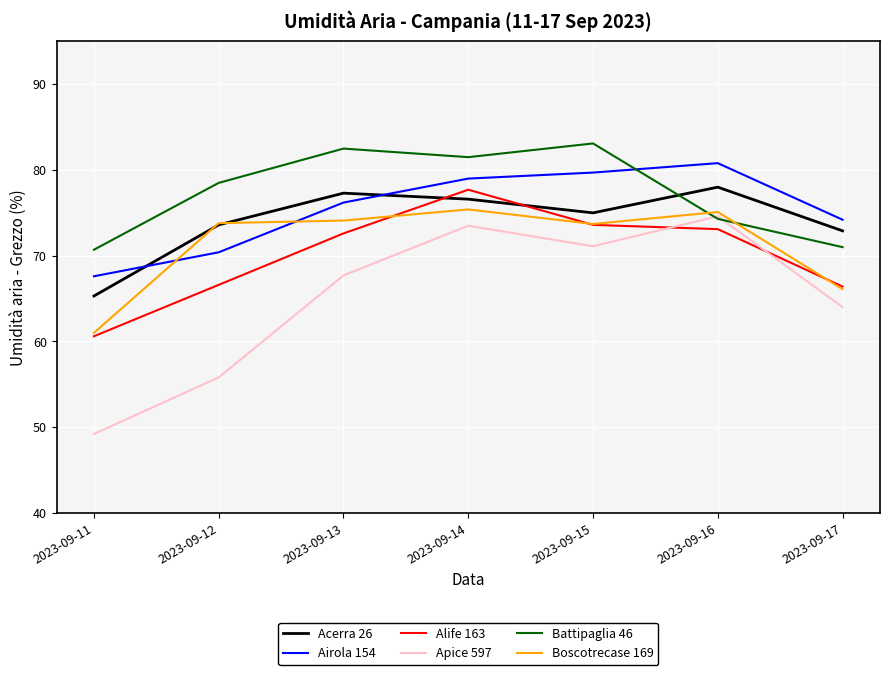

Where is Battipaglia 46 nearest to the value 76?

2023-09-16